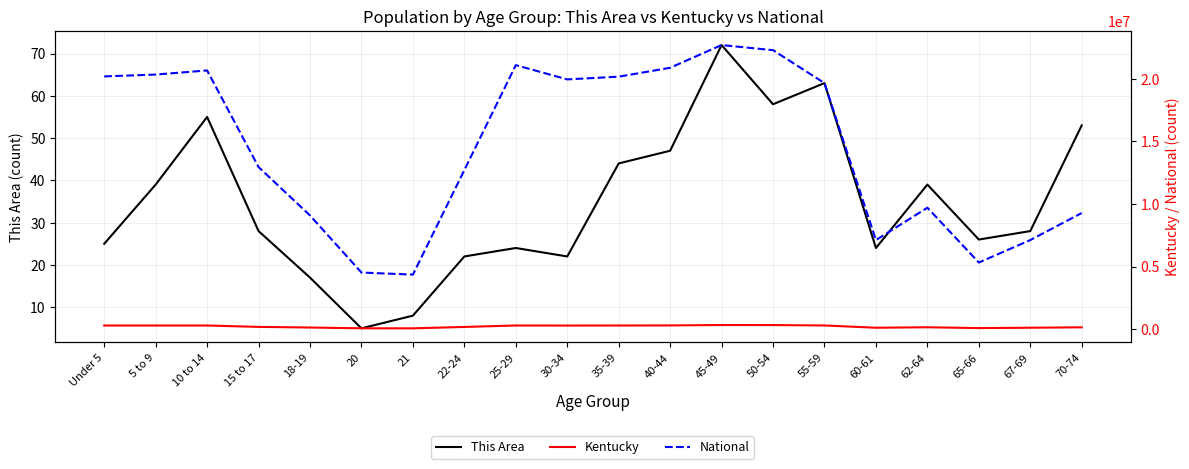

At which category does National reach its first local valley?

21